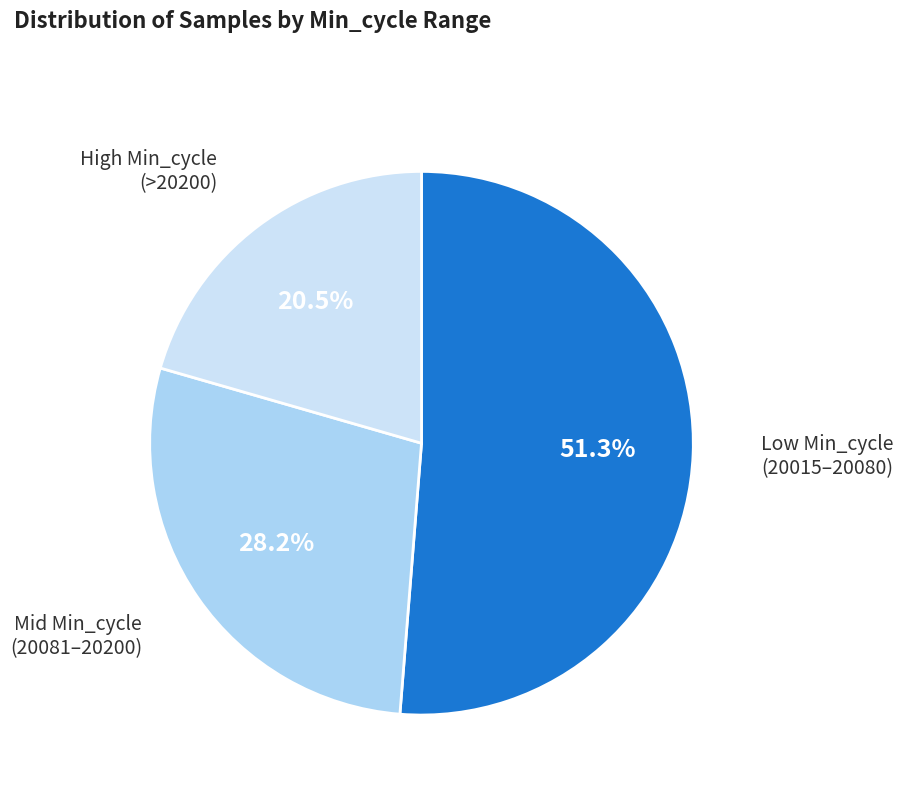

Does any single category account for the majority?

Yes